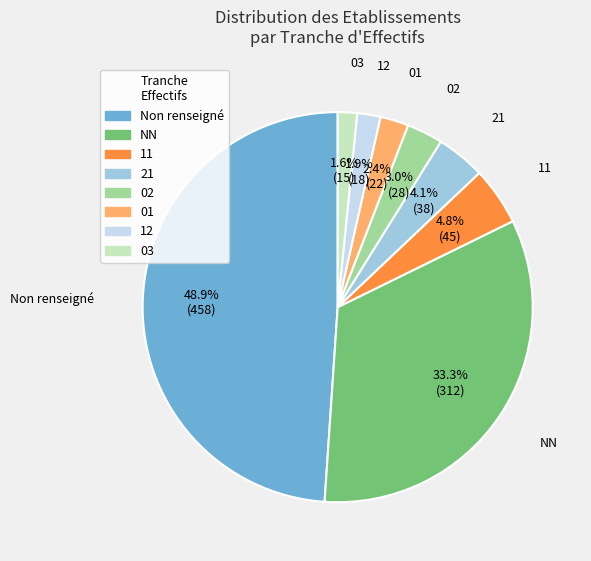

To the nearest percent, what is the average slice percentage?

12%